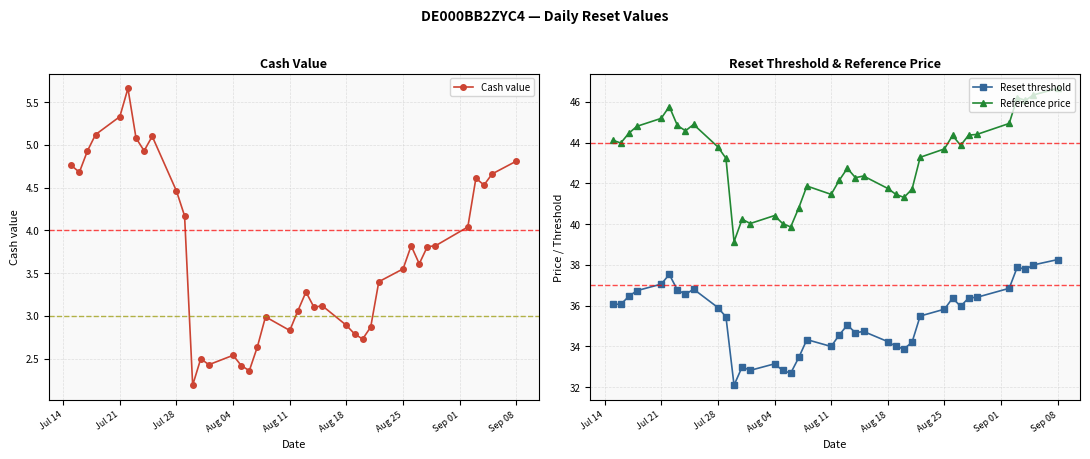

Reading right to left, extract all data points from this chart.

Cash value: 4.8	4.7	4.5	4.6	4.0	3.8	3.8	3.6	3.8	3.5	3.4	2.9	2.7	2.8	2.9	3.1	3.1	3.3	3.1	2.8	3.0	2.6	2.4	2.4	2.5	2.4	2.5	2.2	4.2	4.5	5.1	4.9	5.1	5.7	5.3	5.1	4.9	4.7	4.8
Reset threshold: 38.3	38.0	37.8	37.9	36.9	36.4	36.4	36.0	36.4	35.8	35.5	34.2	33.9	34.0	34.2	34.7	34.7	35.0	34.6	34.0	34.3	33.5	32.7	32.8	33.1	32.8	33.0	32.1	35.4	35.9	36.8	36.6	36.8	37.5	37.1	36.7	36.5	36.1	36.1
Reference price: 46.7	46.3	46.1	46.2	44.9	44.4	44.4	43.9	44.4	43.7	43.3	41.7	41.3	41.5	41.8	42.4	42.3	42.7	42.1	41.5	41.9	40.8	39.9	40.0	40.4	40.0	40.2	39.1	43.2	43.8	44.9	44.6	44.8	45.8	45.2	44.8	44.5	44.0	44.1